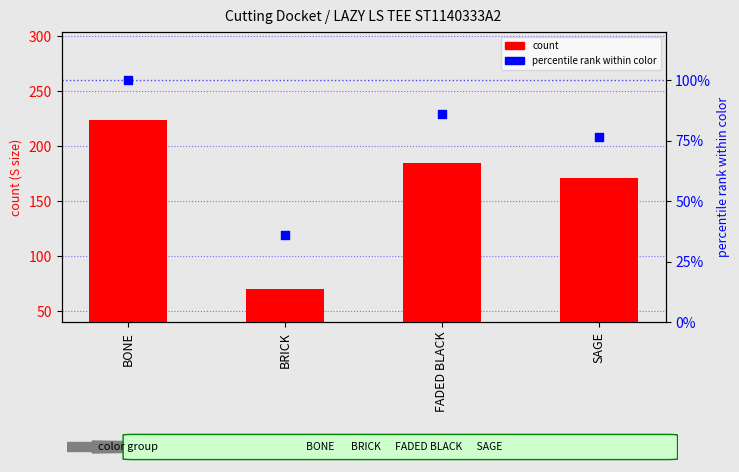

Is the value of count at FADED BLACK greater than the value of percentile rank within color at SAGE?

Yes